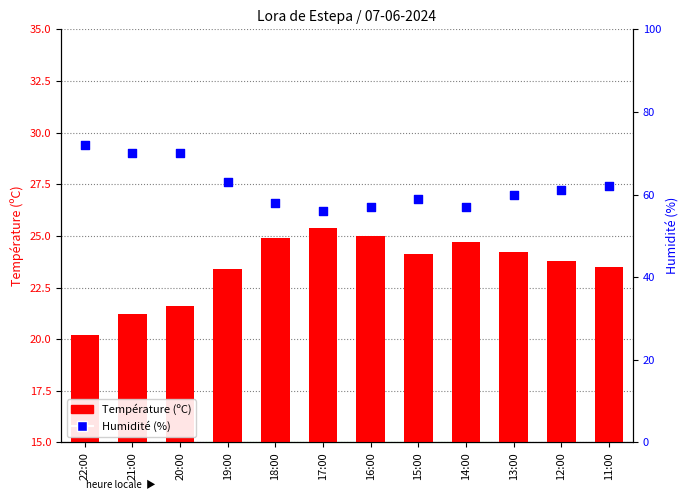

Which series has the largest total across all categories?

Humidité (%)